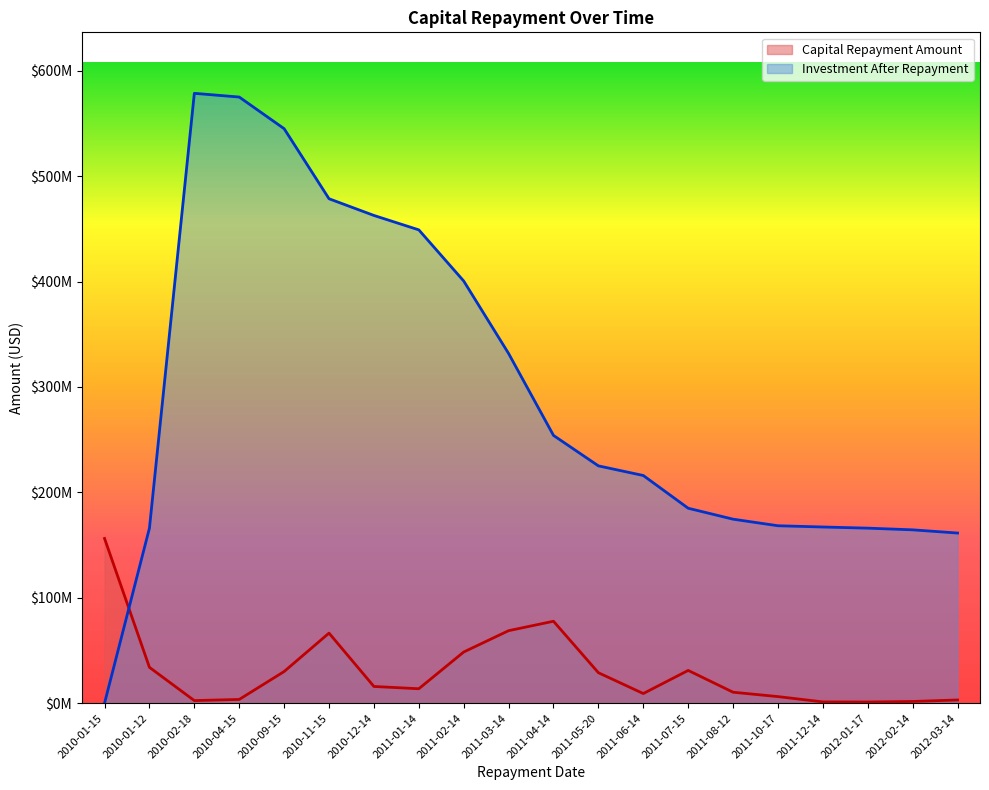

What is the sum of all Capital Repayment Amount values?

609823130.4